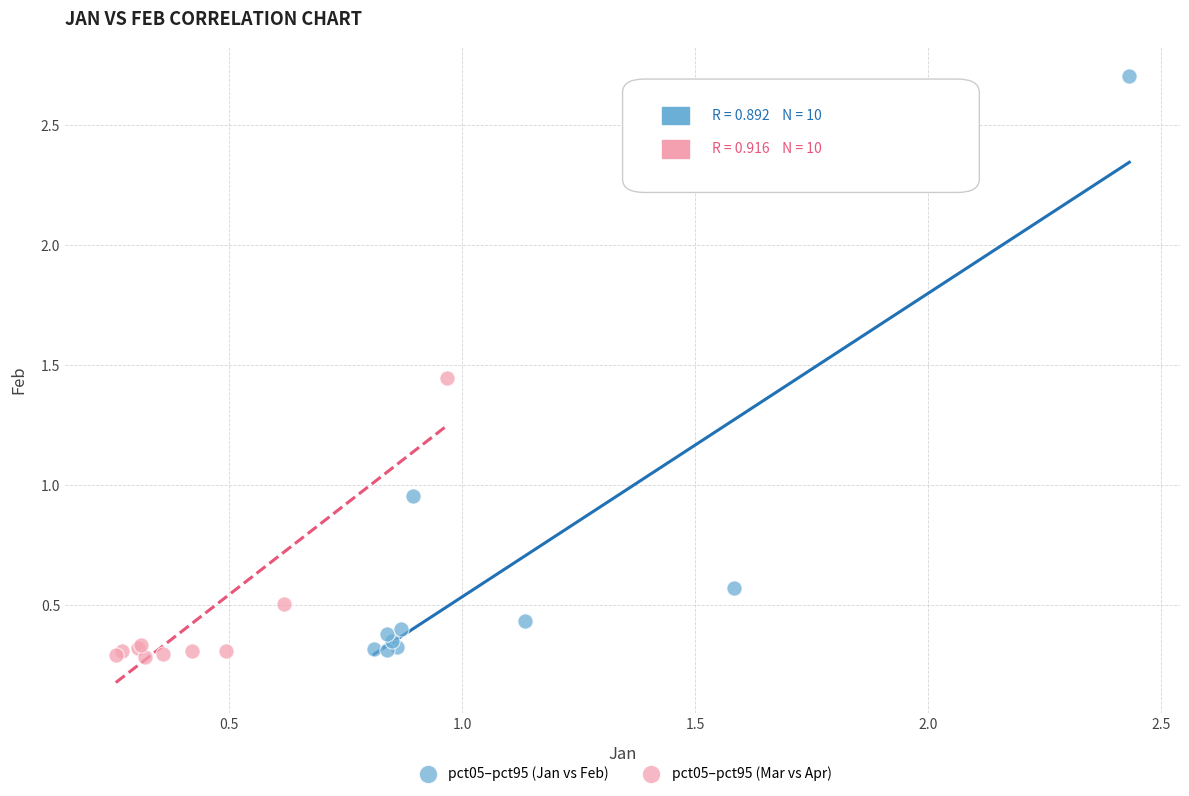

Which series reaches the maximum Y coordinate?

pct05–pct95 (Jan vs Feb)